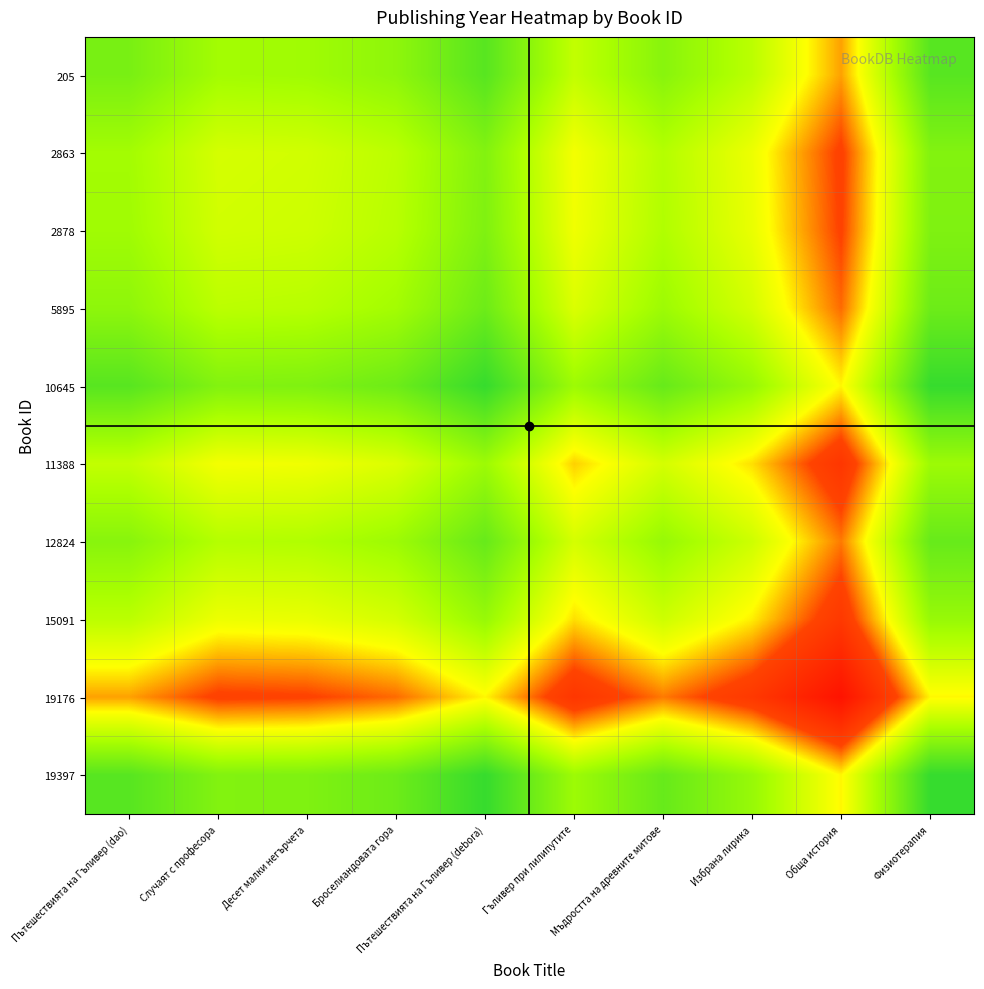

At how many categories does at least one series exceed 1976?

7